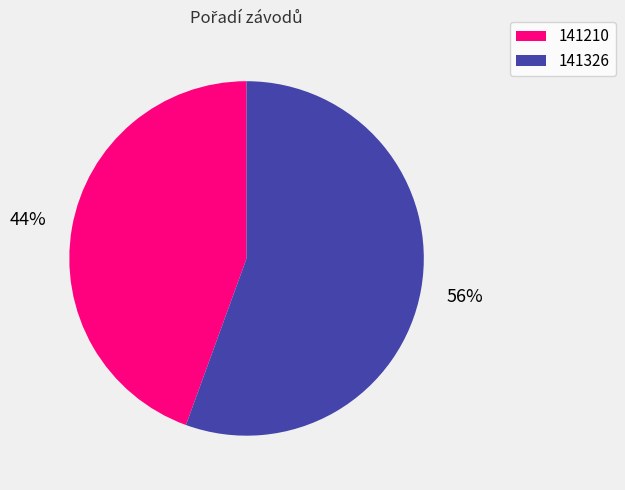

To the nearest percent, what is the combined percentage of 141210 and 141326?

100%